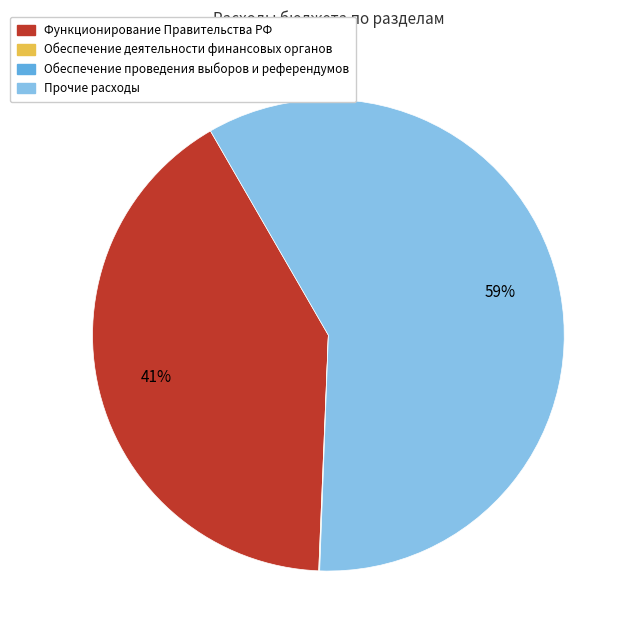

Does Прочие расходы account for over 50% of the chart?

Yes